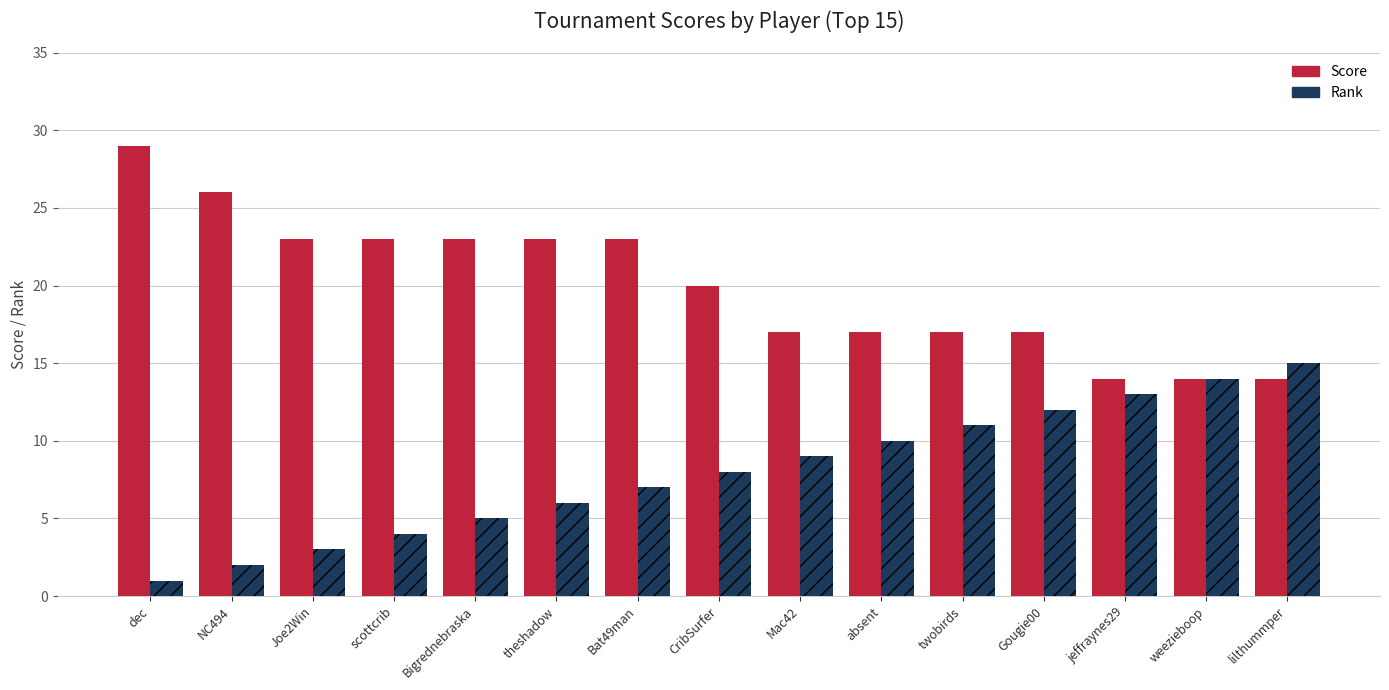

What is the average value of the Rank series?

8